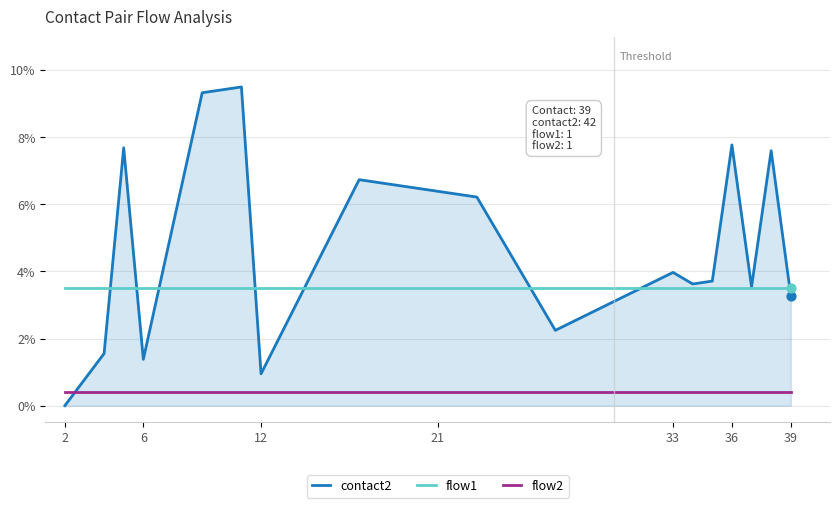

Which series has the largest range (max minus min)?

contact2